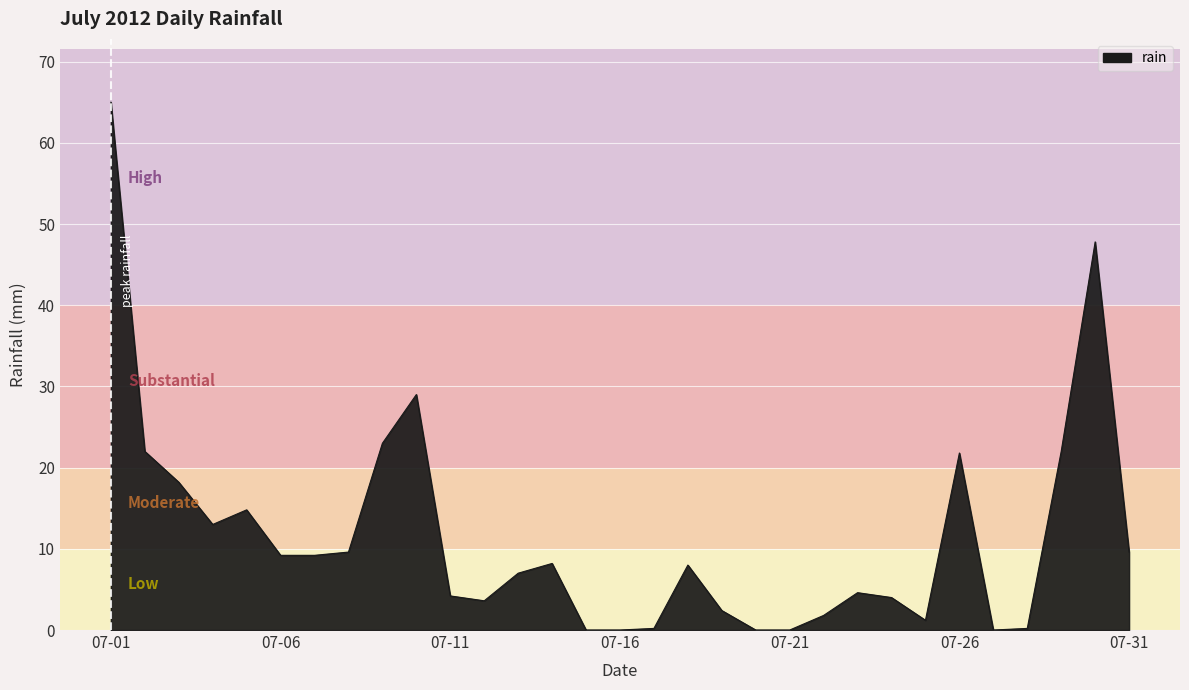

What is the difference between the maximum and second lowest values?

65.0